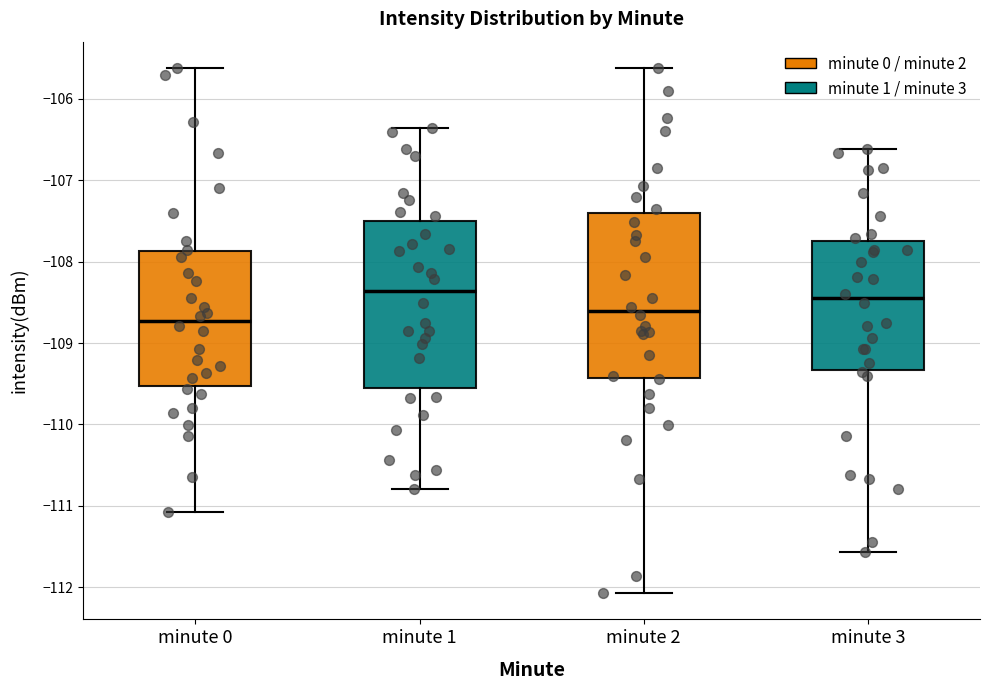

Where is the upper edge of the box for minute 1 on the y-axis? The values are not printed on the chart, so give them approximately, as read against the axis.

-107.5